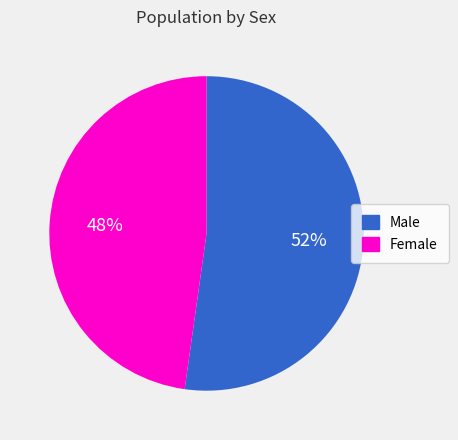

To the nearest percent, what percentage of the pie is Male?

52%